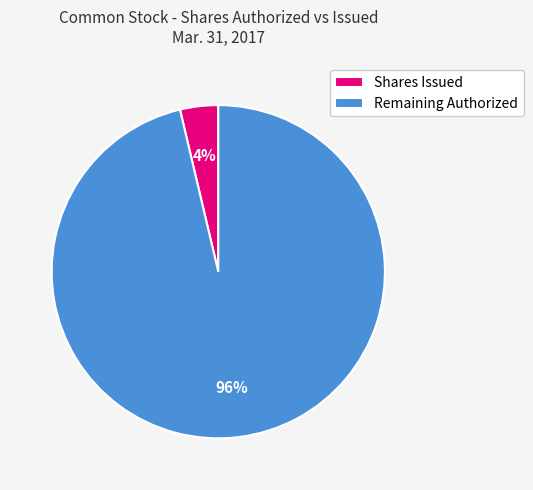

What is the largest slice in the pie chart?

Remaining Authorized